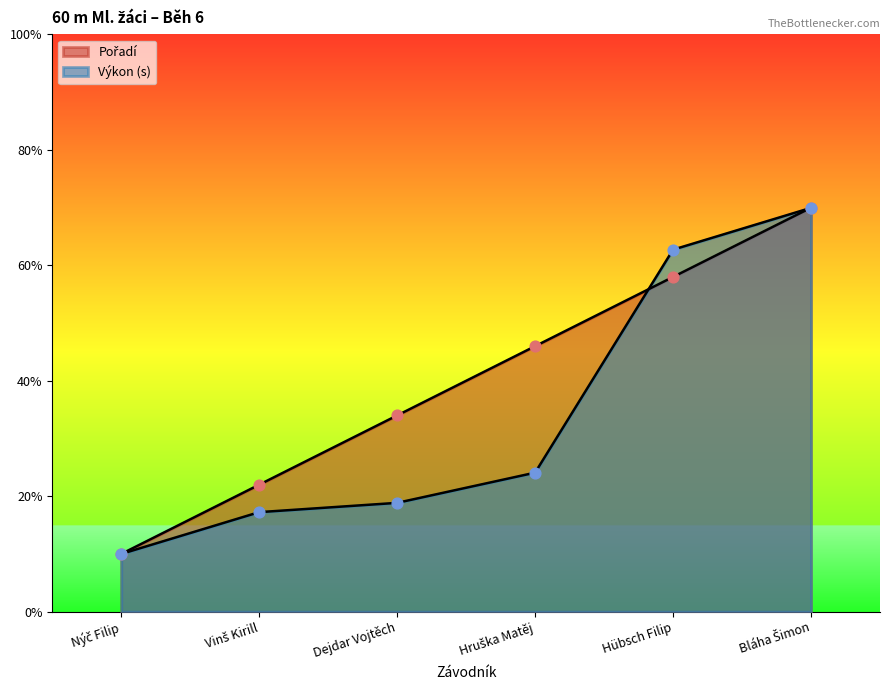

Which series reaches the maximum Y coordinate?

Pořadí